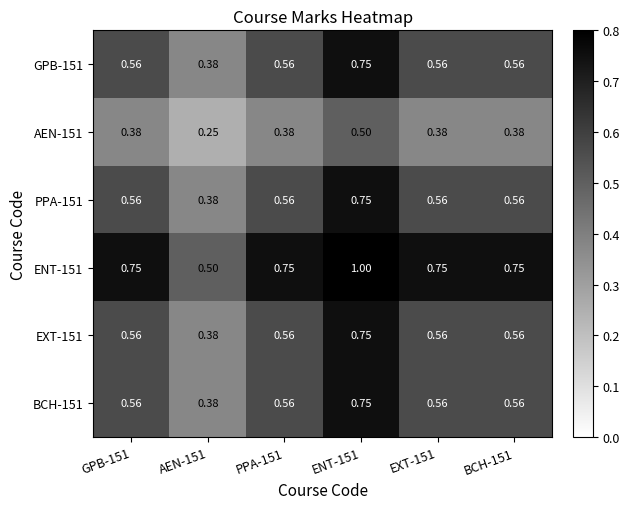

At which category does the chart reach its peak across all series?

ENT-151